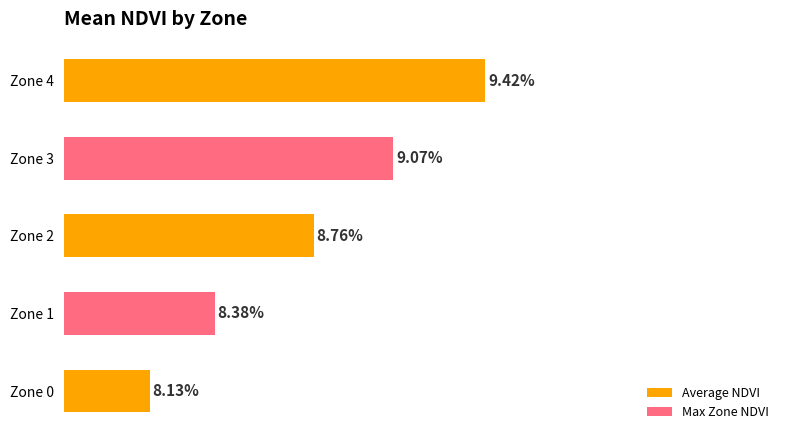

What is the approximate value at Zone 2?

0.1